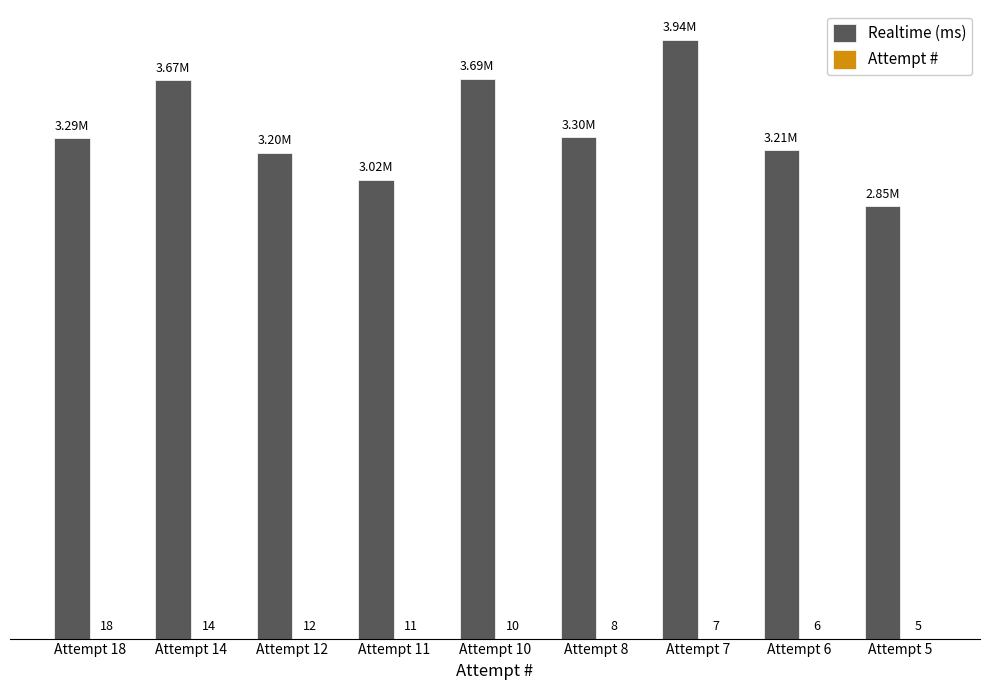

Where does the Realtime (ms) series first go above 3293838?

Attempt 14